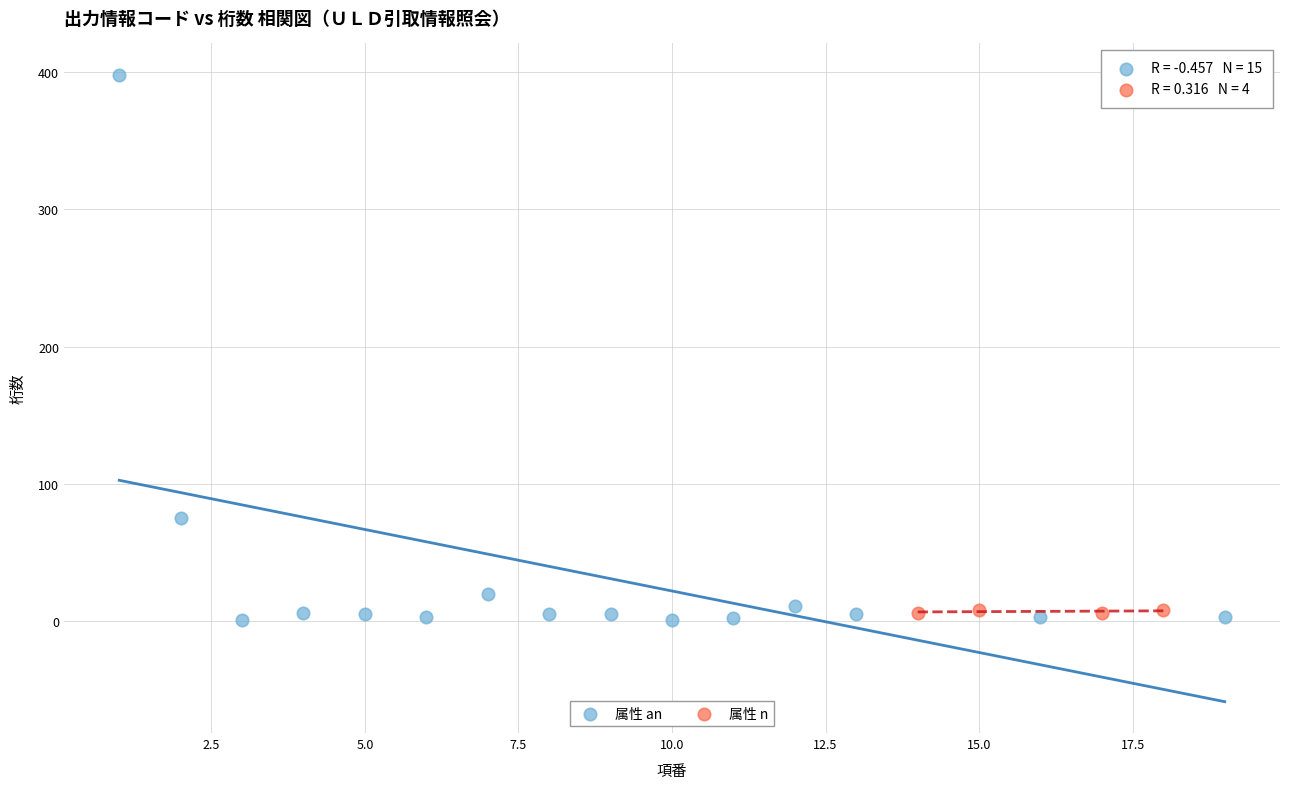

Which series has the largest Y range (max minus min)?

属性 an